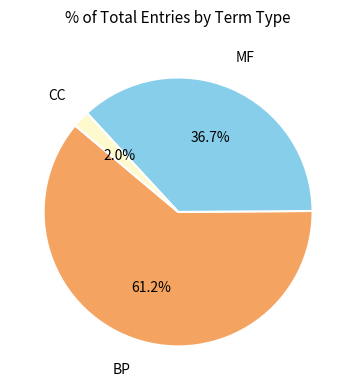

Count the number of slices in the pie.

3